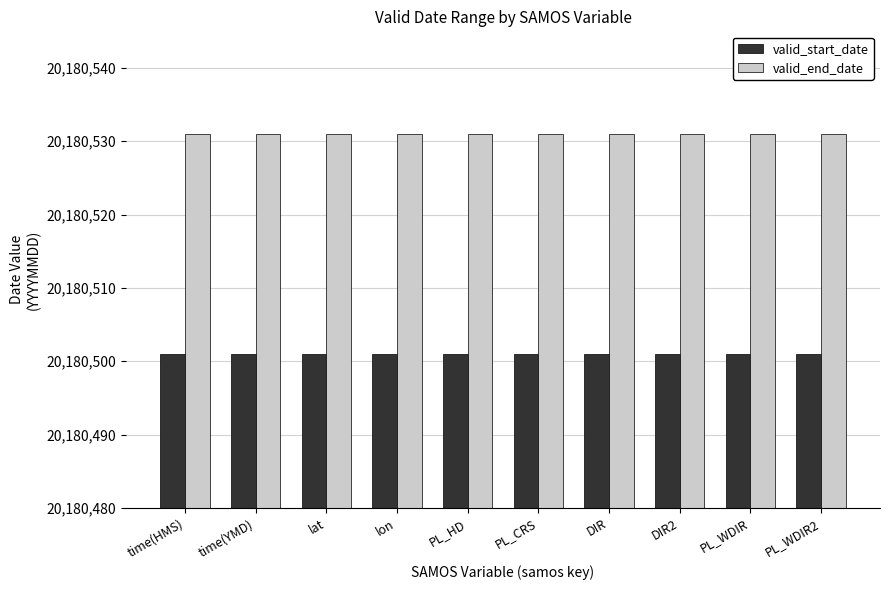

What is the lowest value of the valid_start_date series?

20180501